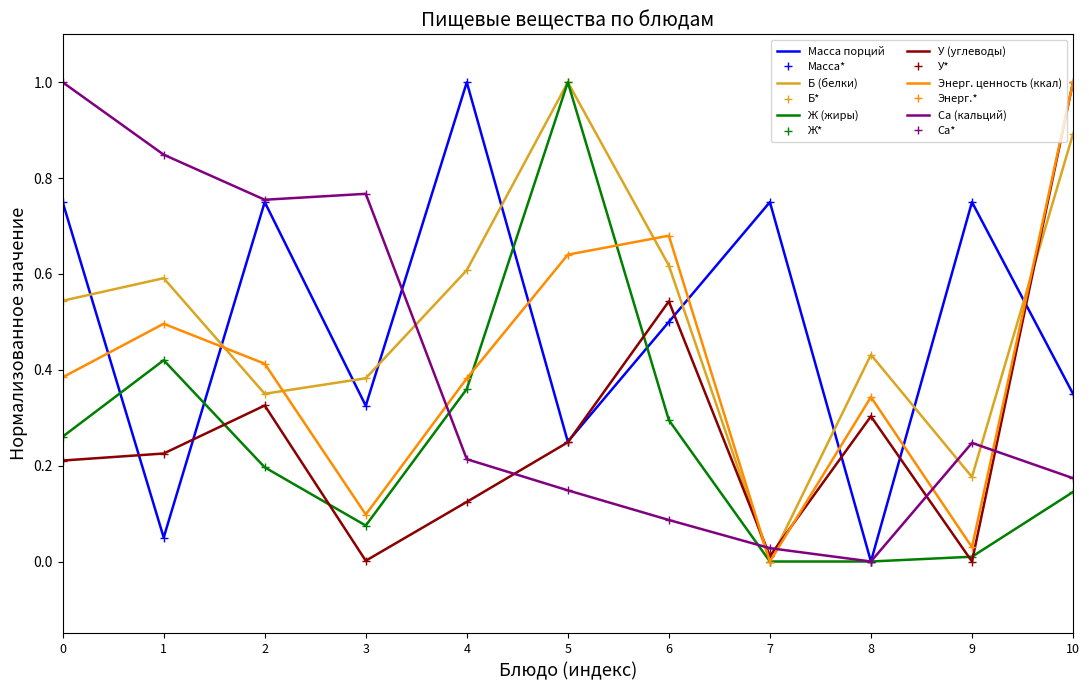

What is the average value of the У (углеводы) series?

0.3